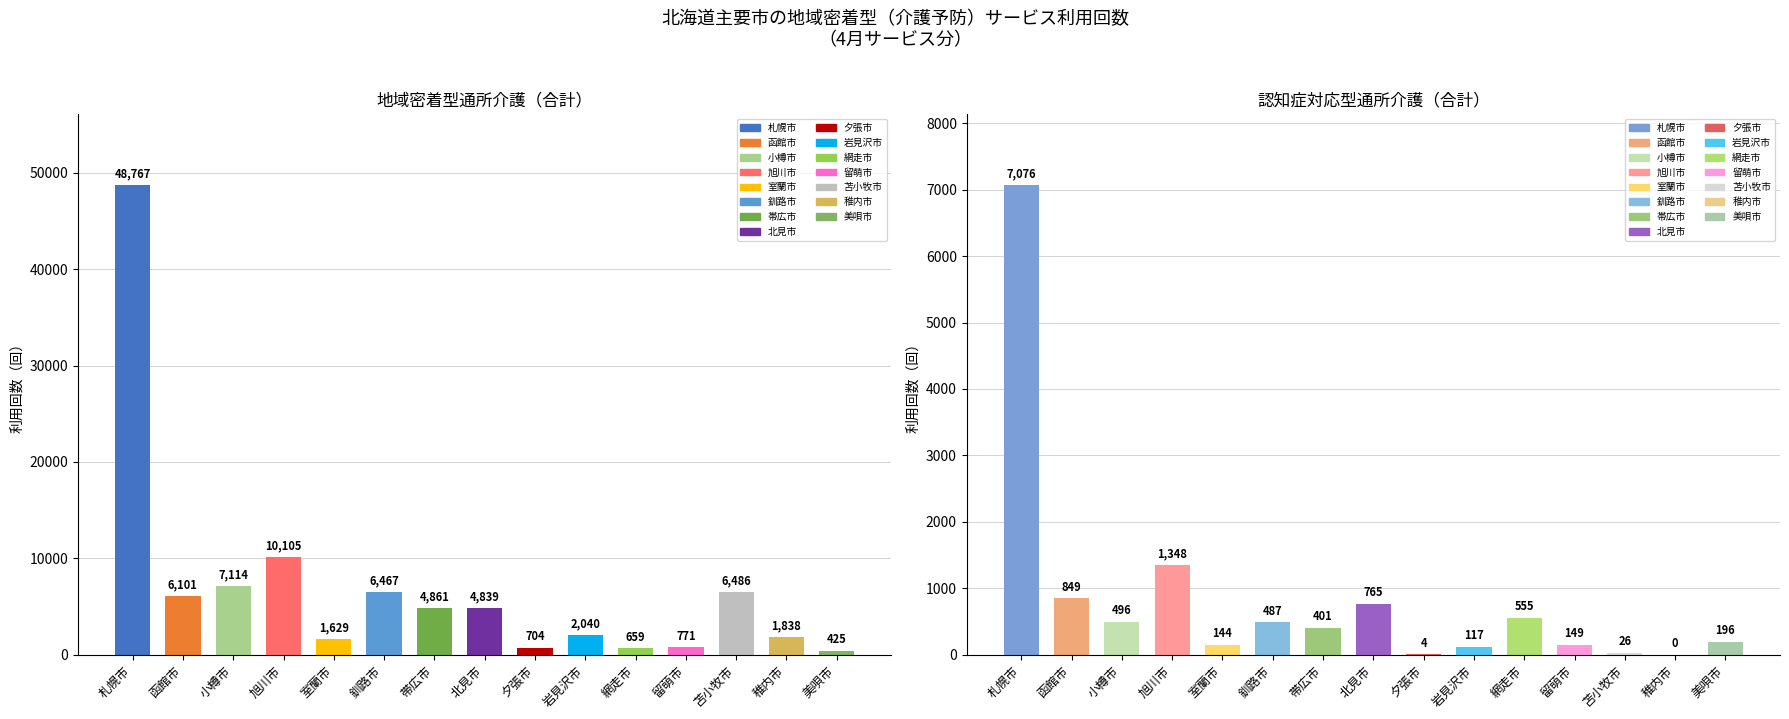

Are the bars grouped side by side (vs. stacked)?

Yes